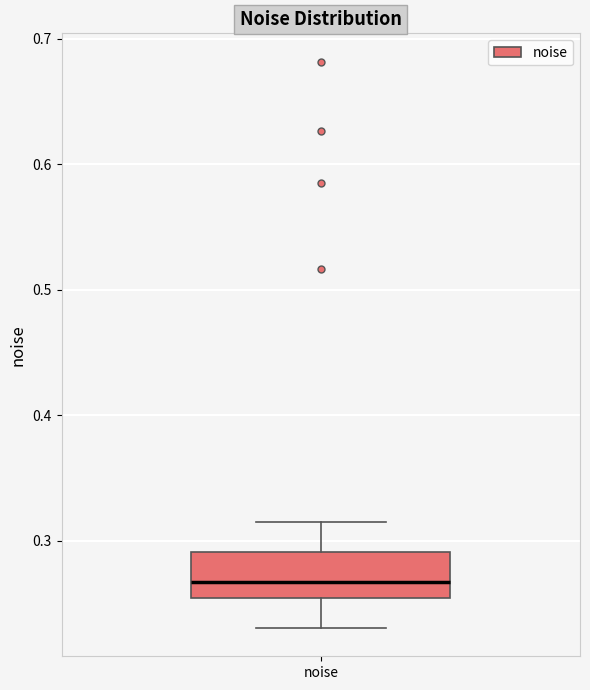

Read this box plot against the y-axis: the position of the median line, the range covered by the box, and the ends of both whiskers. The values are not printed on the chart, so give them approximately, as read against the axis.

median 0.27, box 0.25 to 0.29, whiskers 0.23 to 0.31